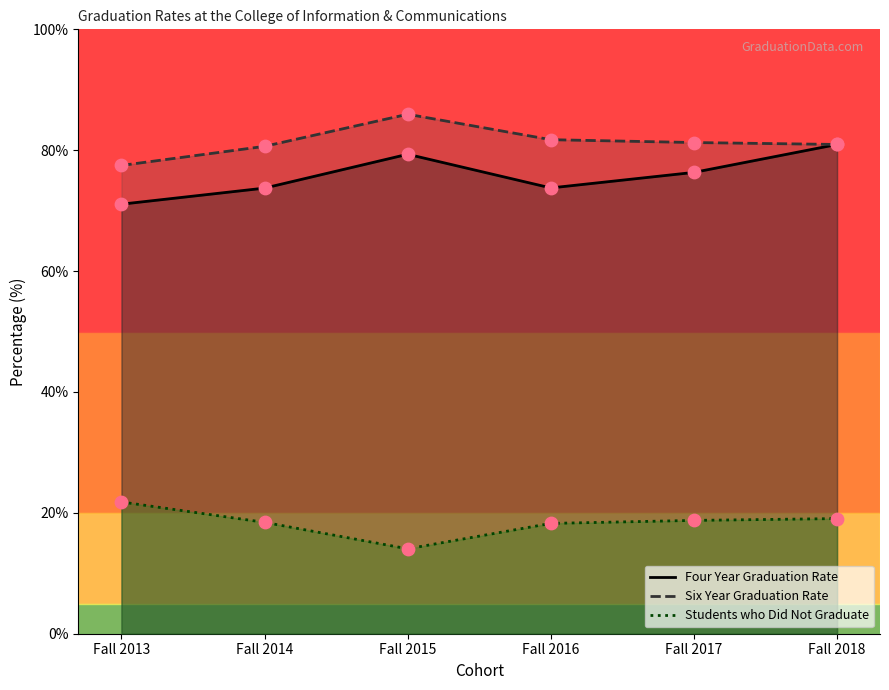

Which series contains the highest Y value?

Six Year Graduation Rate